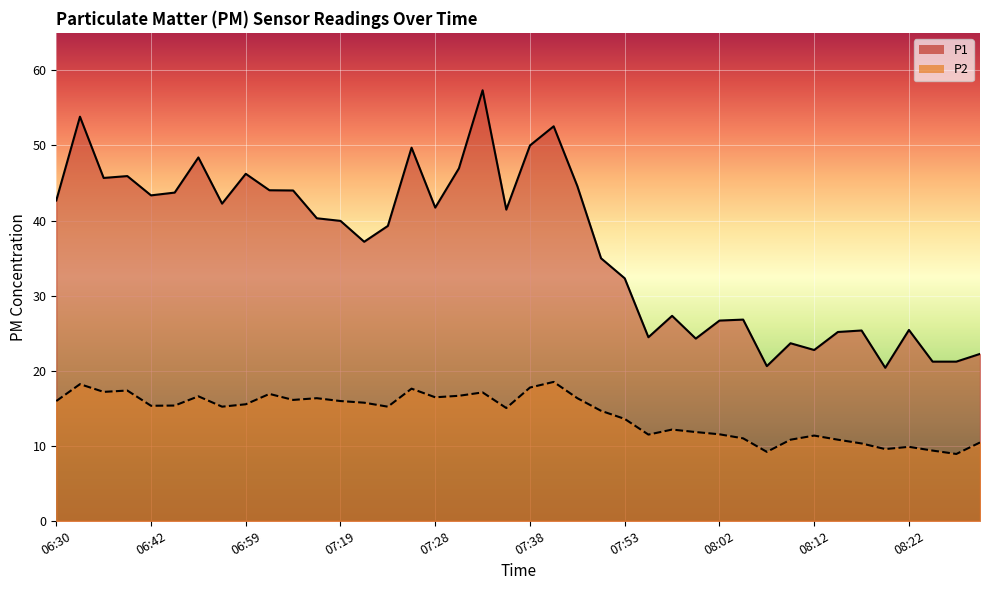

At how many categories does at least one series exceed 10?

40